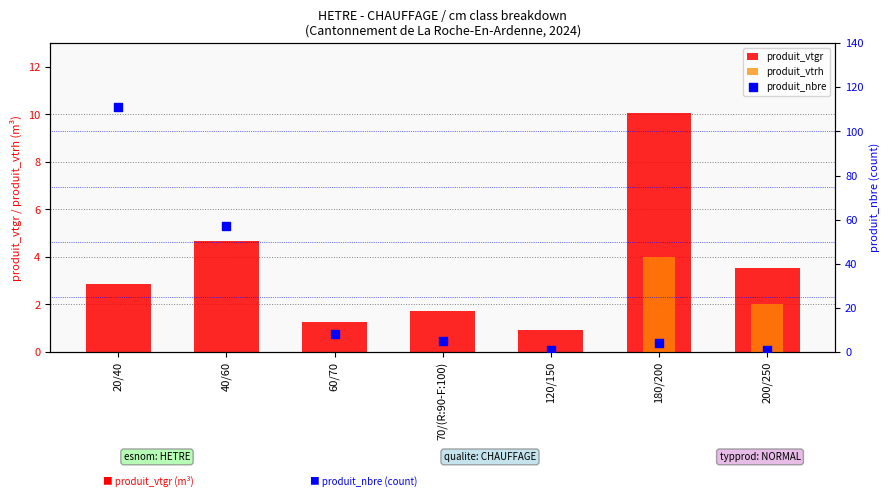

Which series contains the lowest Y value?

produit_vtrh